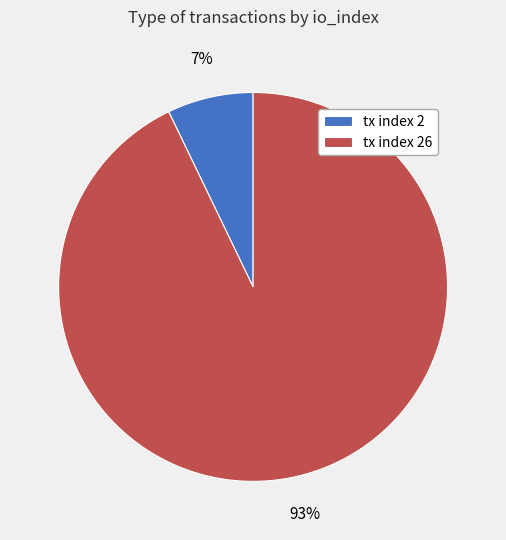

Is it true that tx index 2 is 7% of the pie?

True